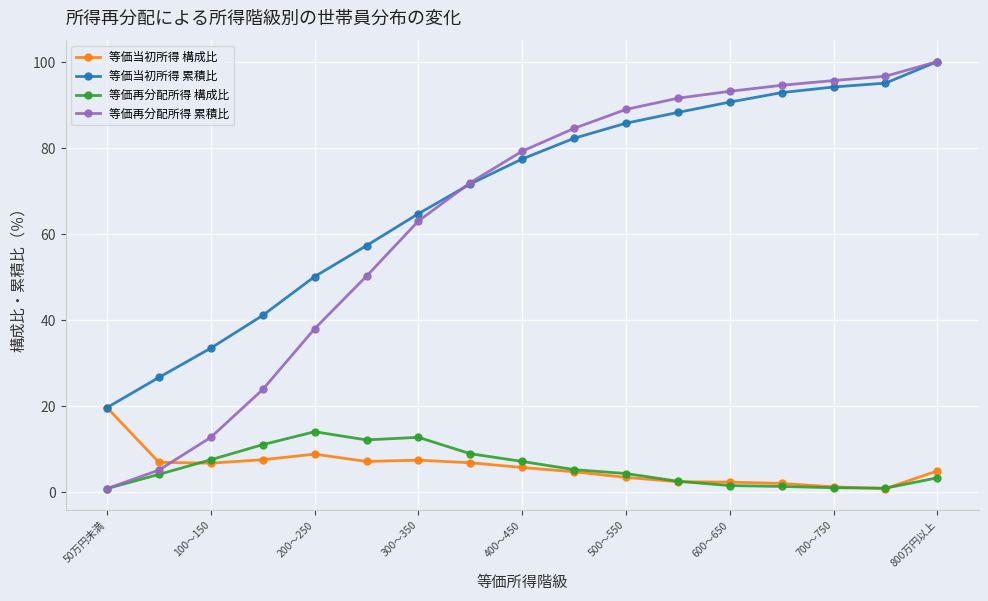

What are all the series names shown in the legend?

等価当初所得 構成比, 等価当初所得 累積比, 等価再分配所得 構成比, 等価再分配所得 累積比